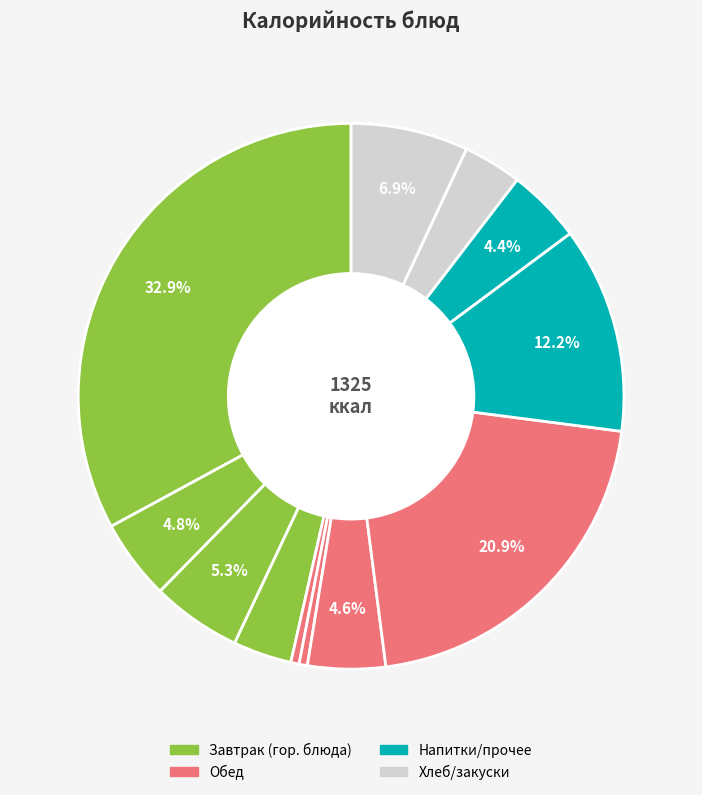

Count the number of slices in the pie.

12